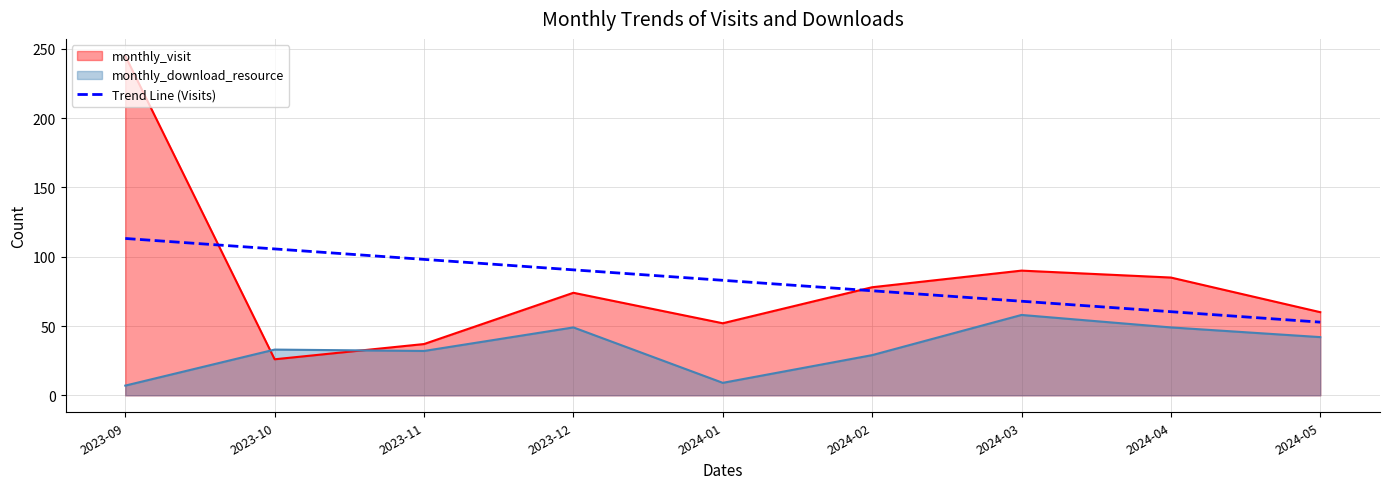

At which label is the value closest to 82?

2024-01